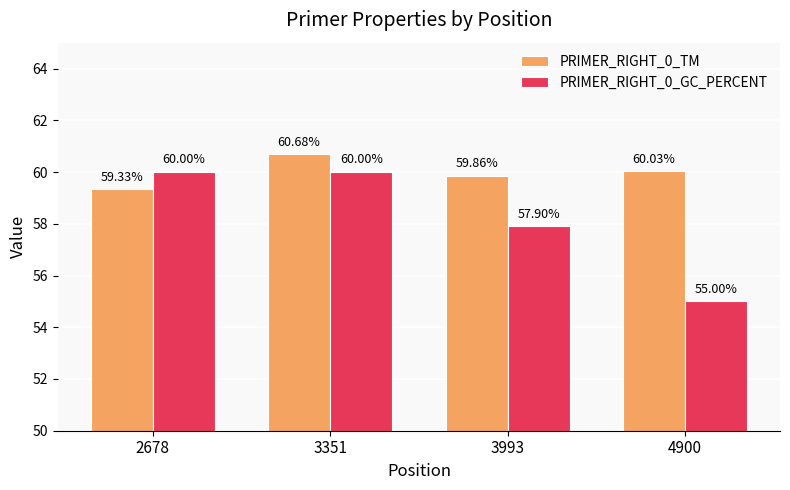

How many data points does each series have?

4